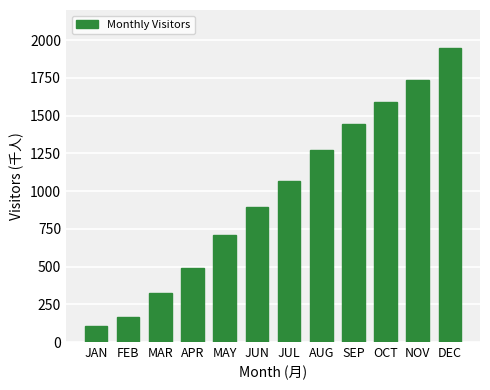

Reading right to left, transcribe all the data shown in this chart.

DEC=1950.6	NOV=1739.4	OCT=1591.9	SEP=1446.6	AUG=1271.7	JUL=1069.9	JUN=893.9	MAY=712.1	APR=488.0	MAR=327.7	FEB=168.0	JAN=104.6